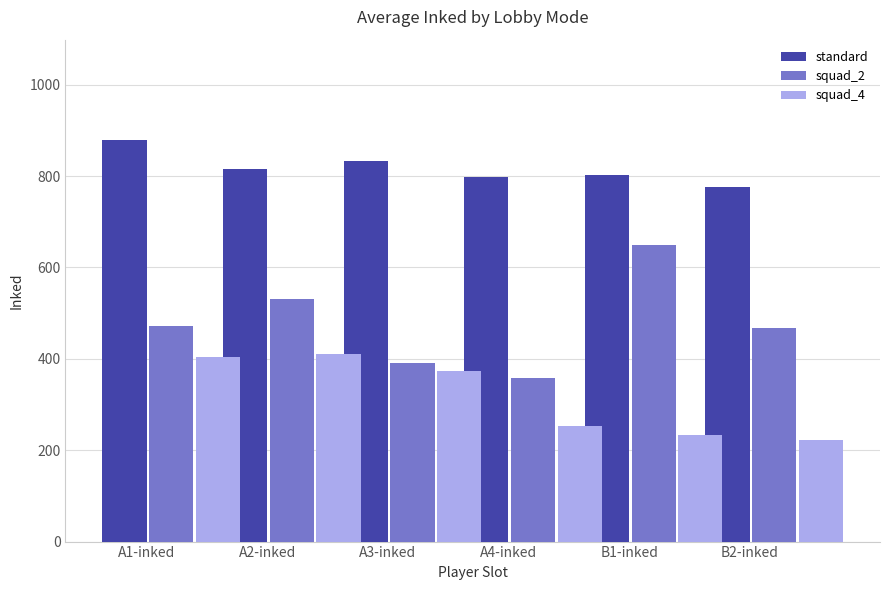

Read the squad_4 value at B2-inked, to the nearest 50.

200